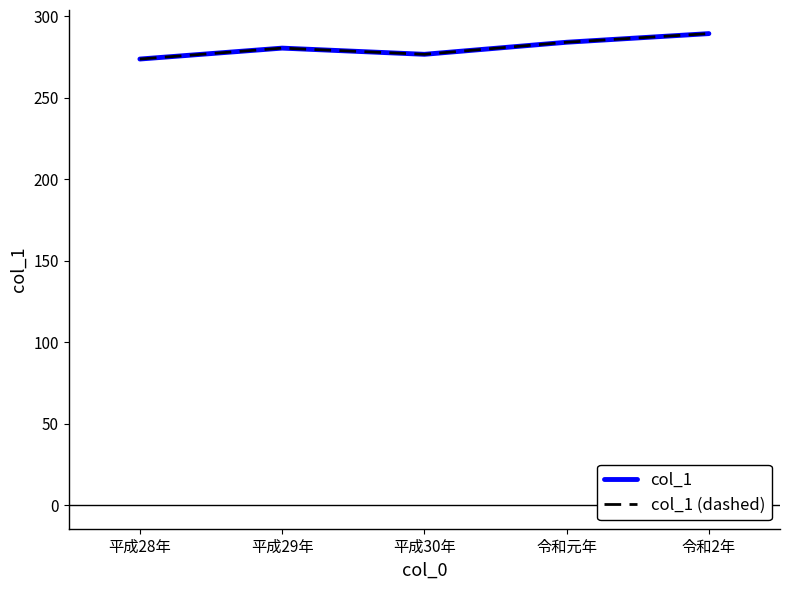

List the series in order of their peak value, lowest first.

col_1, col_1 (dashed)